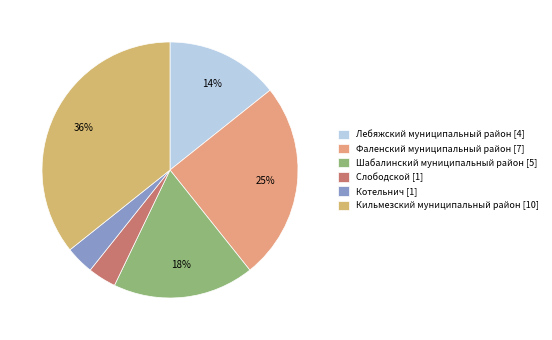

Which category has the smallest portion of the pie?

Слободской